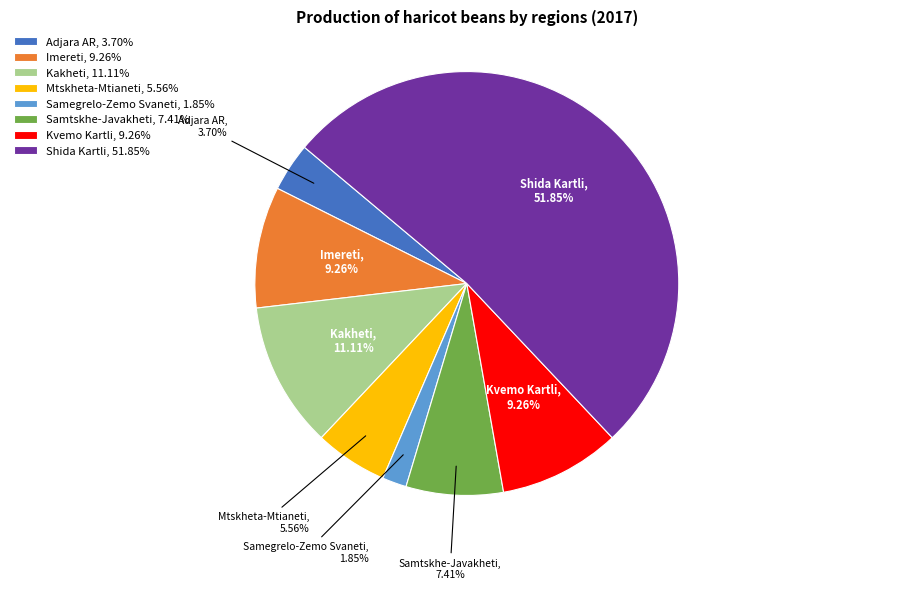

Combined, do Shida Kartli, 51.85% and Adjara AR, 3.70% account for over 50%?

Yes